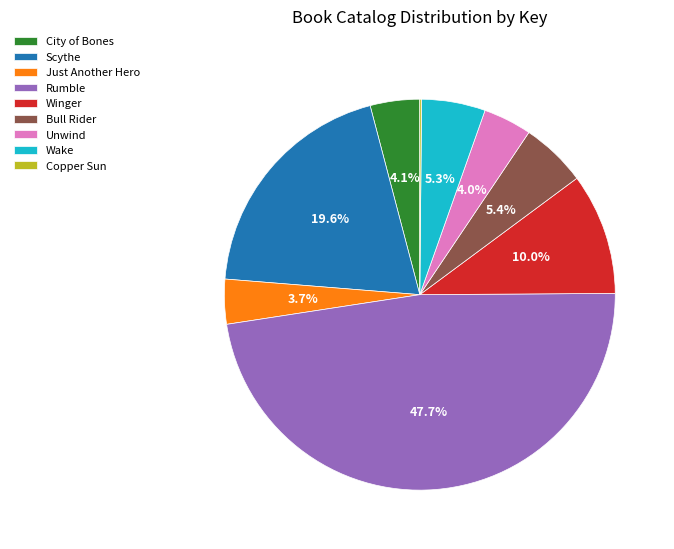

Is there any slice that represents more than half of the pie?

No